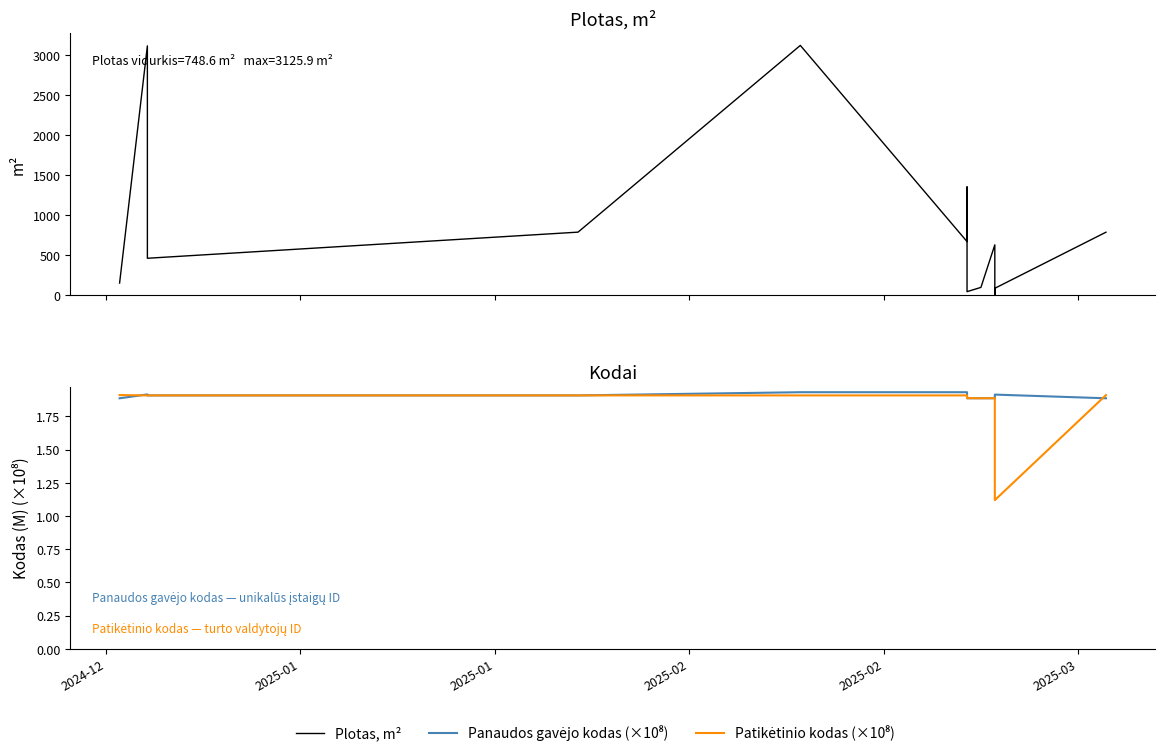

True or false: Panaudos gavėjo kodas (×10⁸) has more than 2 interior local peaks.

False